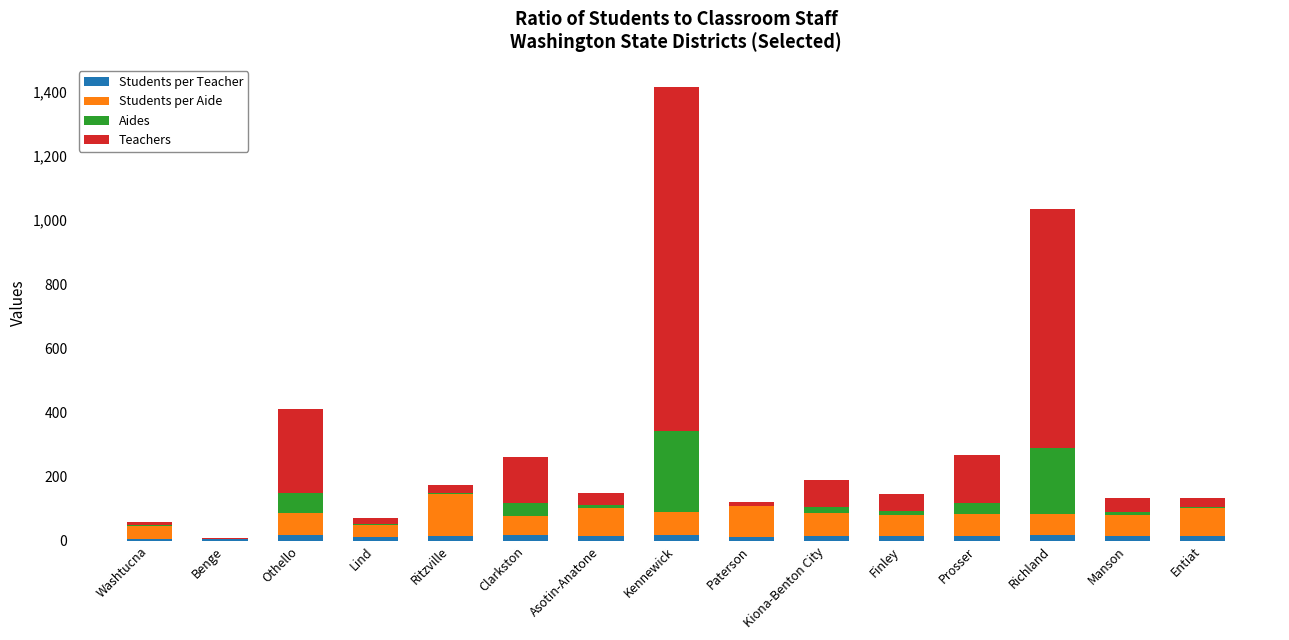

What is the sum of the Students per Teacher values at Asotin-Anatone and Paterson?

27.0